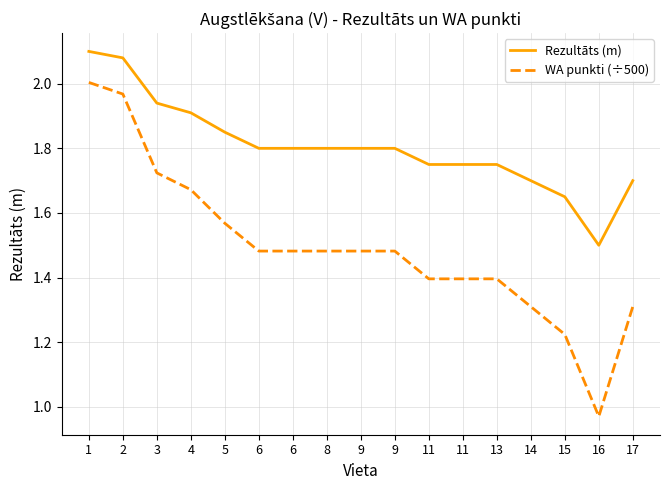

What are all the series names shown in the legend?

Rezultāts (m), WA punkti (÷500)